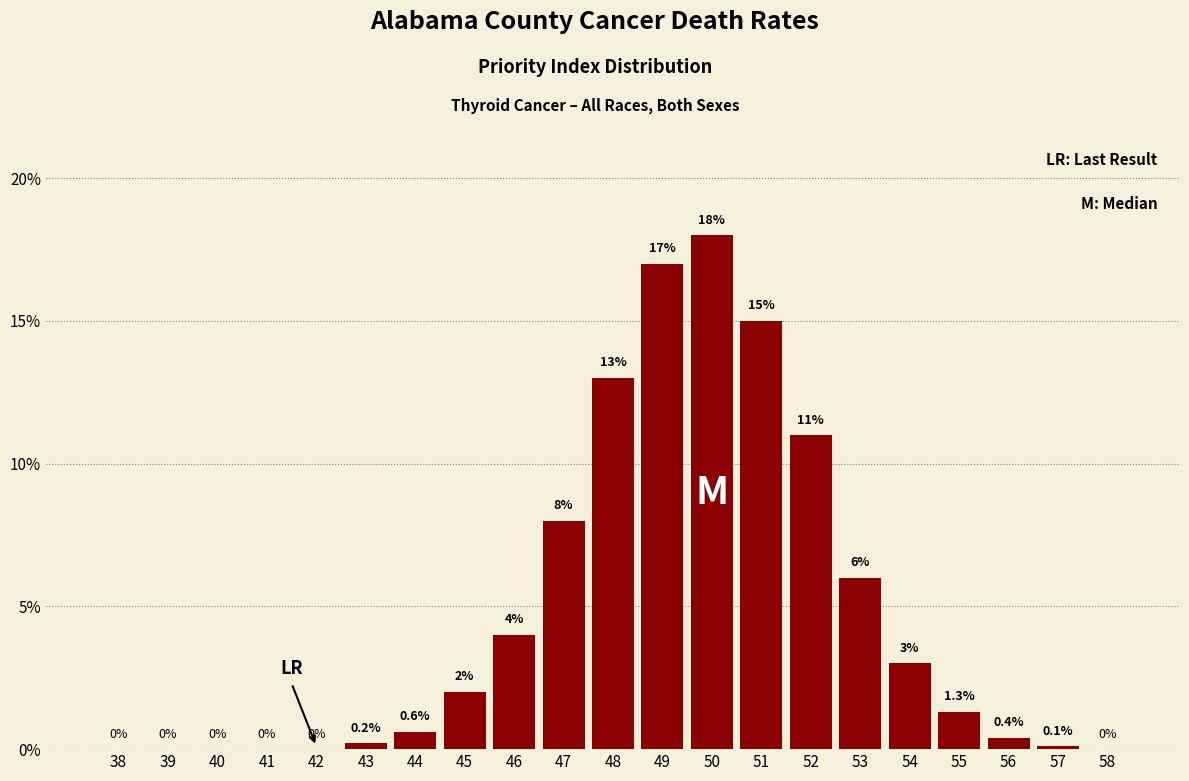

Reading left to right, list all the values displayed in this chart.

38=0.0	39=0.0	40=0.0	41=0.0	42=0.0	43=0.2	44=0.6	45=2.0	46=4.0	47=8.0	48=13.0	49=17.0	50=18.0	51=15.0	52=11.0	53=6.0	54=3.0	55=1.3	56=0.4	57=0.1	58=0.0